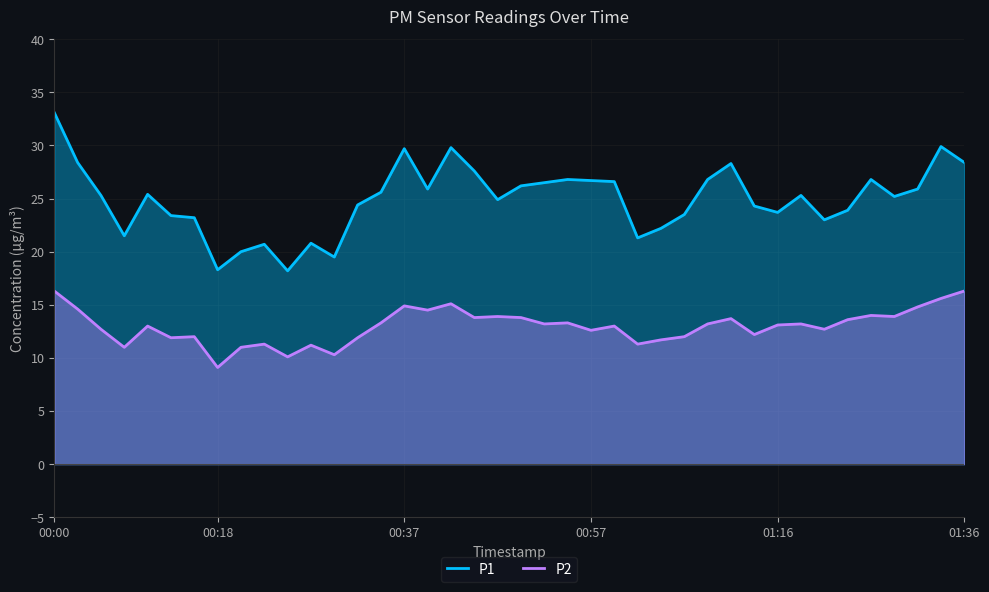

Which series has the largest range (max minus min)?

P1